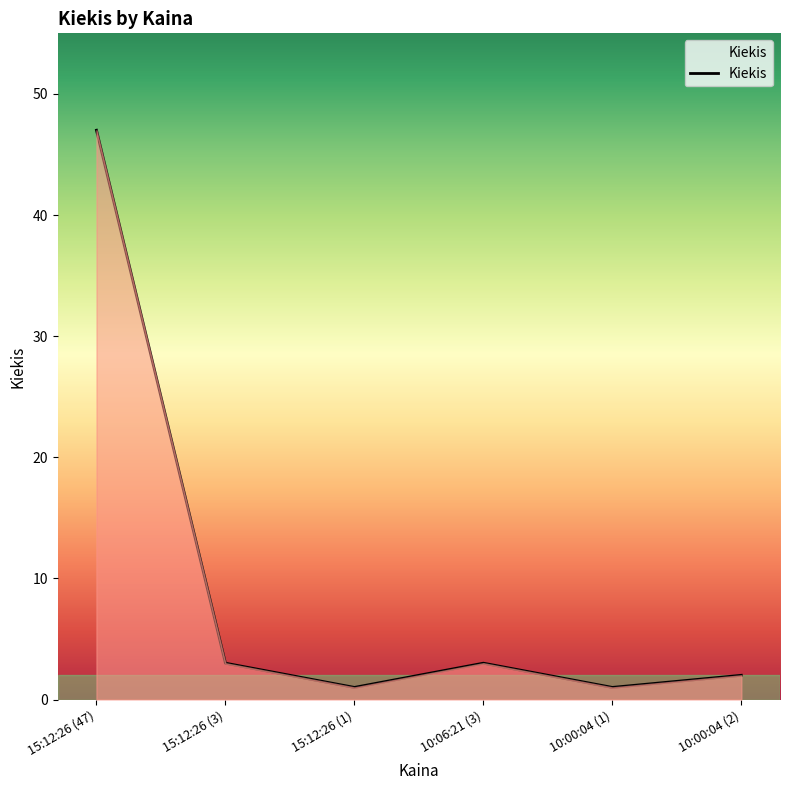

Approximately how many times larger is the value at 15:12:26 (47) compared to 10:06:21 (3)?

15.7